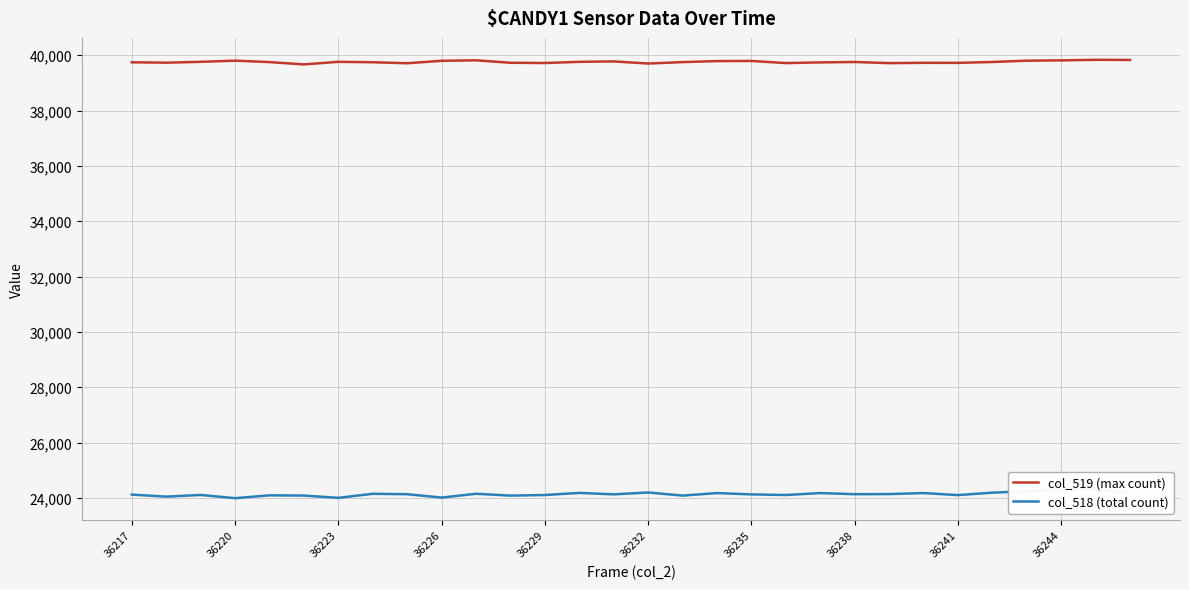

True or false: col_518 (total count) and col_519 (max count) intersect in this chart.

False